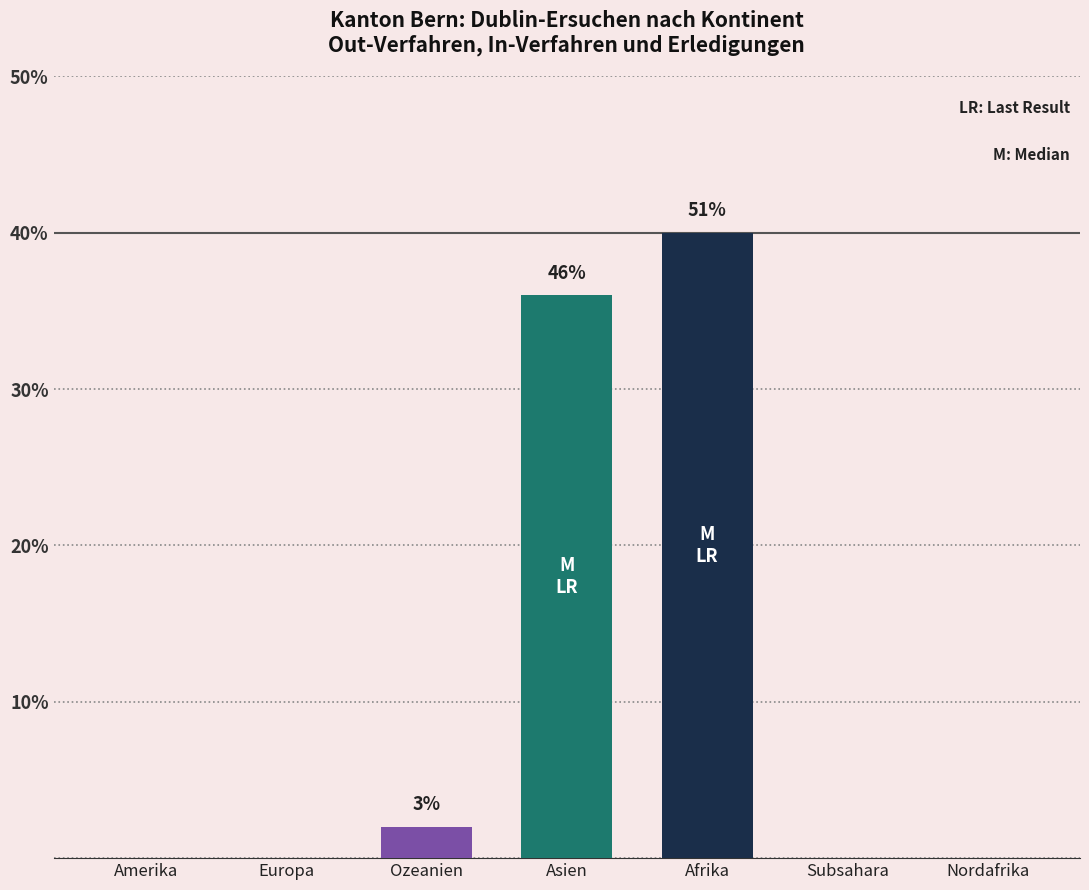

The chart shows a value of -28 at Europa. True or false?

False